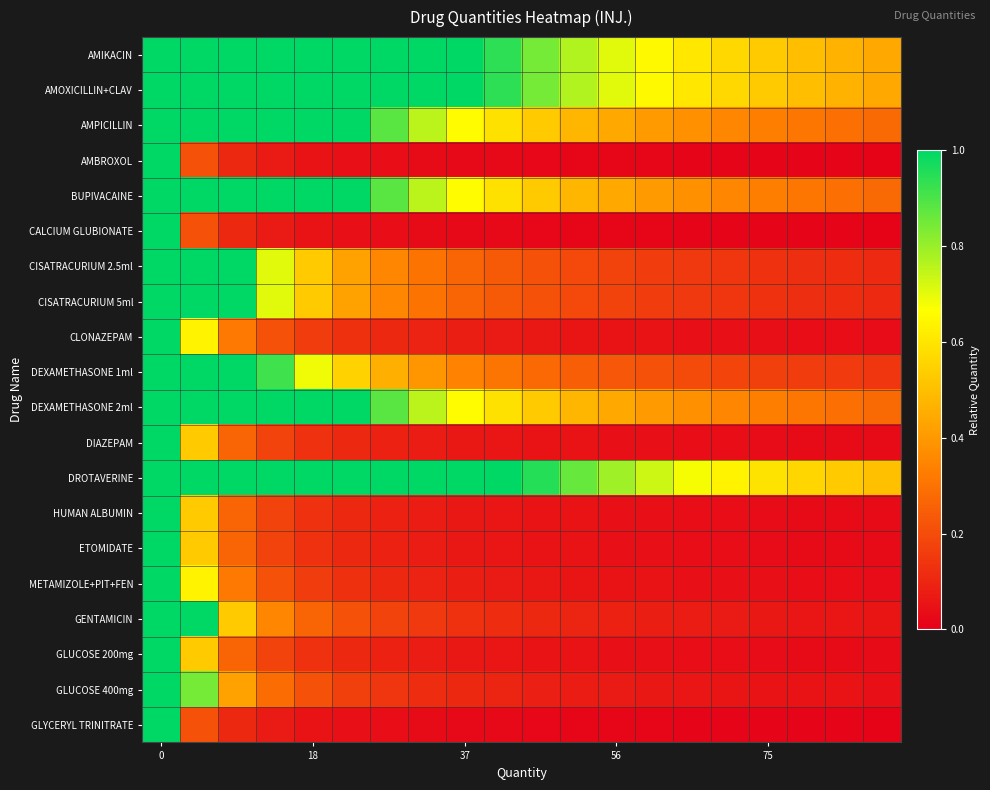

Rank the series by their maximum value, from highest to lowest.

AMIKACIN, AMOXICILLIN+CLAV, AMPICILLIN, AMBROXOL, BUPIVACAINE, CALCIUM GLUBIONATE, CISATRACURIUM 2.5ml, CISATRACURIUM 5ml, CLONAZEPAM, DEXAMETHASONE 1ml, DEXAMETHASONE 2ml, DIAZEPAM, DROTAVERINE, HUMAN ALBUMIN, ETOMIDATE, METAMIZOLE+PIT+FEN, GENTAMICIN, GLUCOSE 200mg, GLUCOSE 400mg, GLYCERYL TRINITRATE